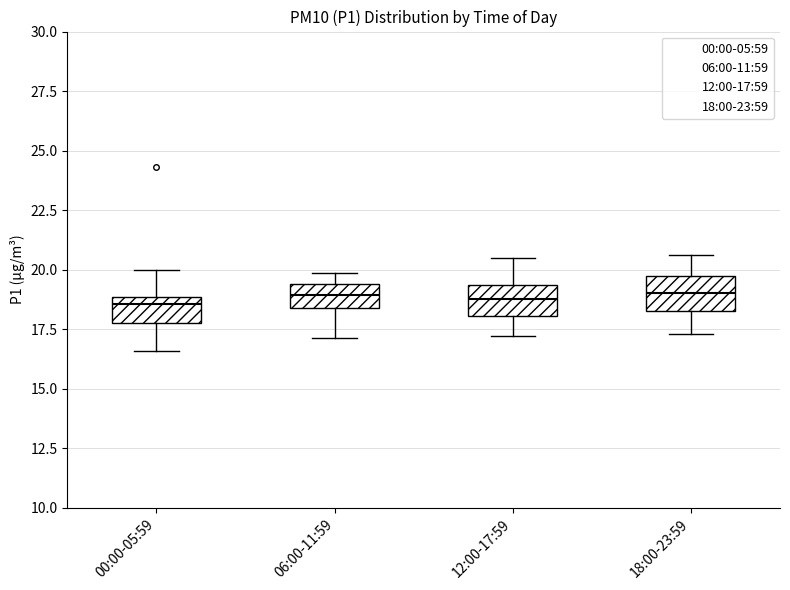

Reading left to right, transcribe this box plot: for each box, give where its median line is, the range the box spans, and where its two whiskers end, as read against the y-axis. The values are not printed on the chart, so give them approximately, as read against the axis.

00:00-05:59: median 18.5, box 18.0 to 19.0, whiskers 16.5 to 20.0
06:00-11:59: median 19.0, box 18.5 to 19.5, whiskers 17.0 to 20.0
12:00-17:59: median 19.0, box 18.0 to 19.5, whiskers 17.0 to 20.5
18:00-23:59: median 19.0, box 18.5 to 19.5, whiskers 17.5 to 20.5